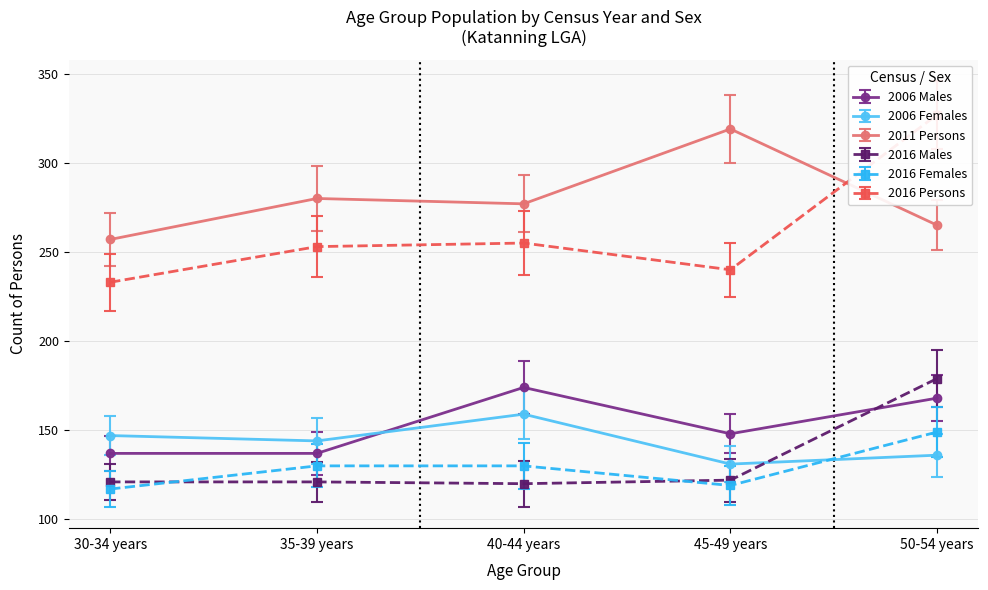

True or false: 2011 Persons and 2006 Females cross at least once.

False